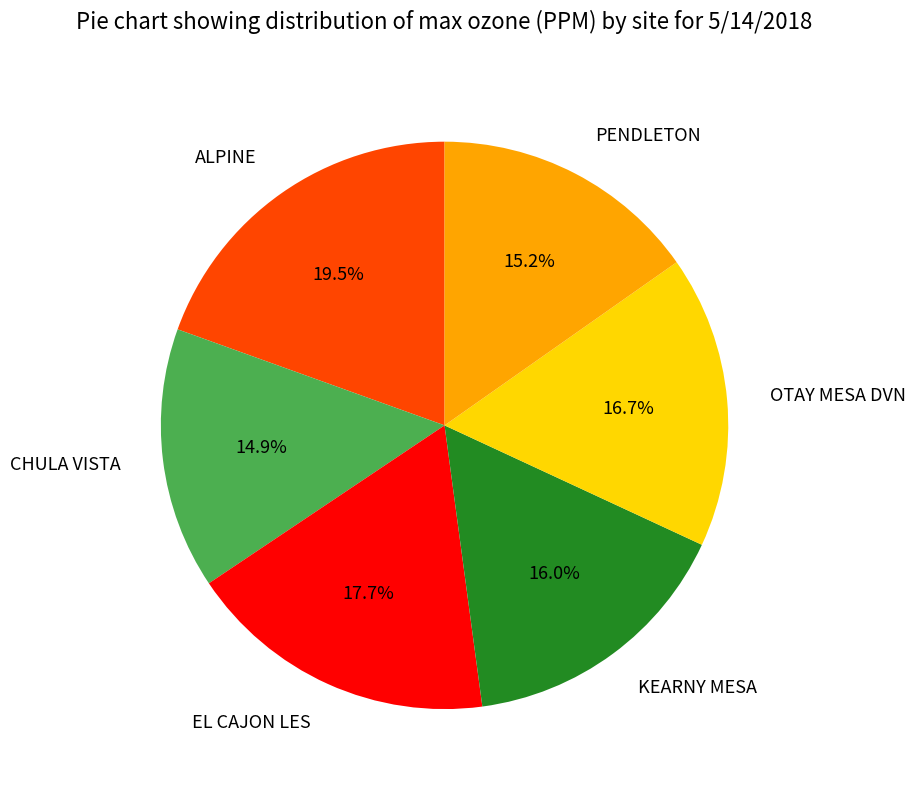

To the nearest percent, what percentage of the pie is PENDLETON?

15%